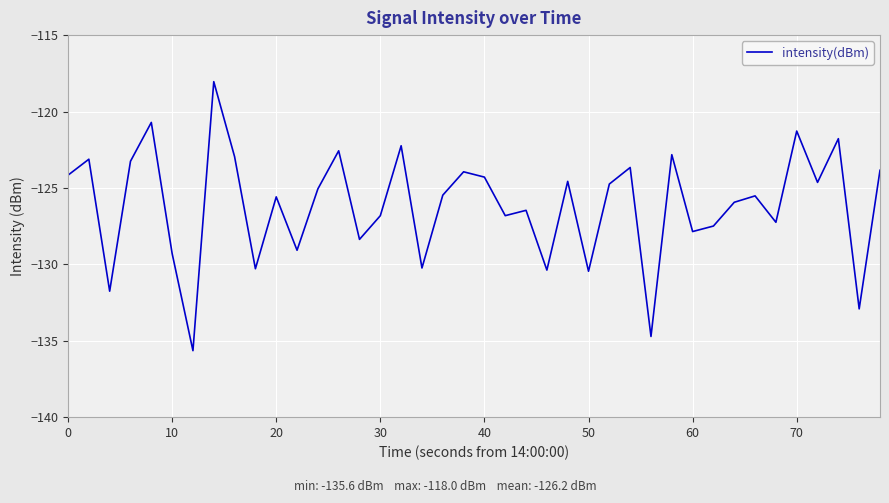

What is the maximum value shown in the chart?

-118.0